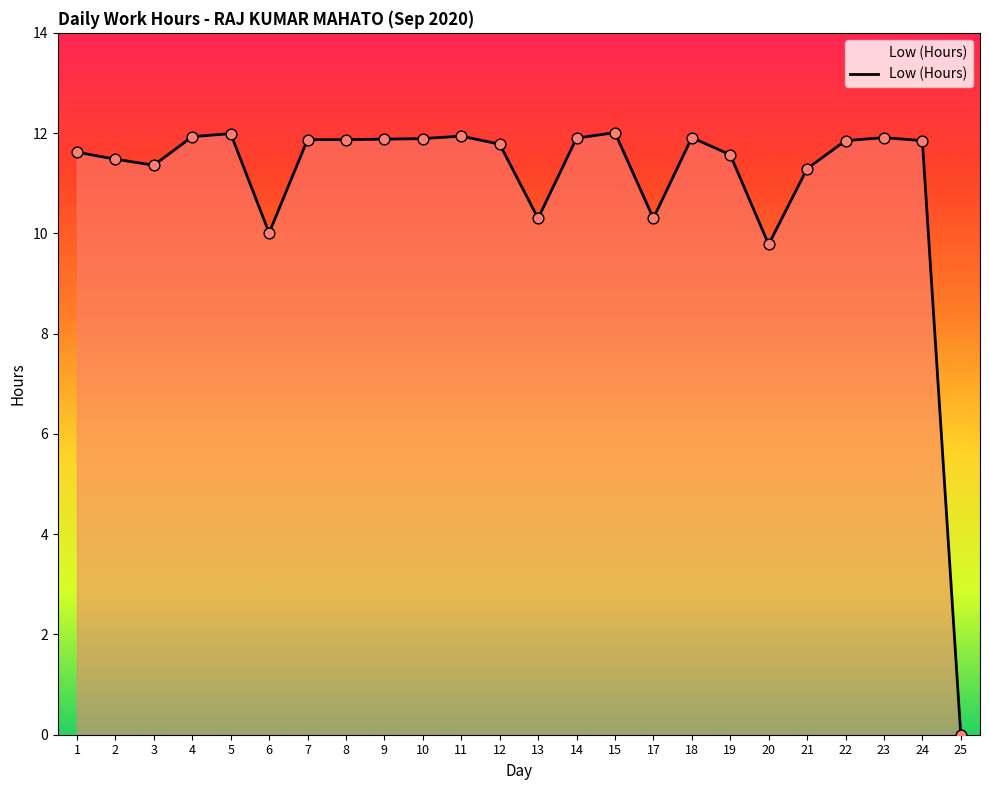

What is the change in value from 1 to 12?

+0.2